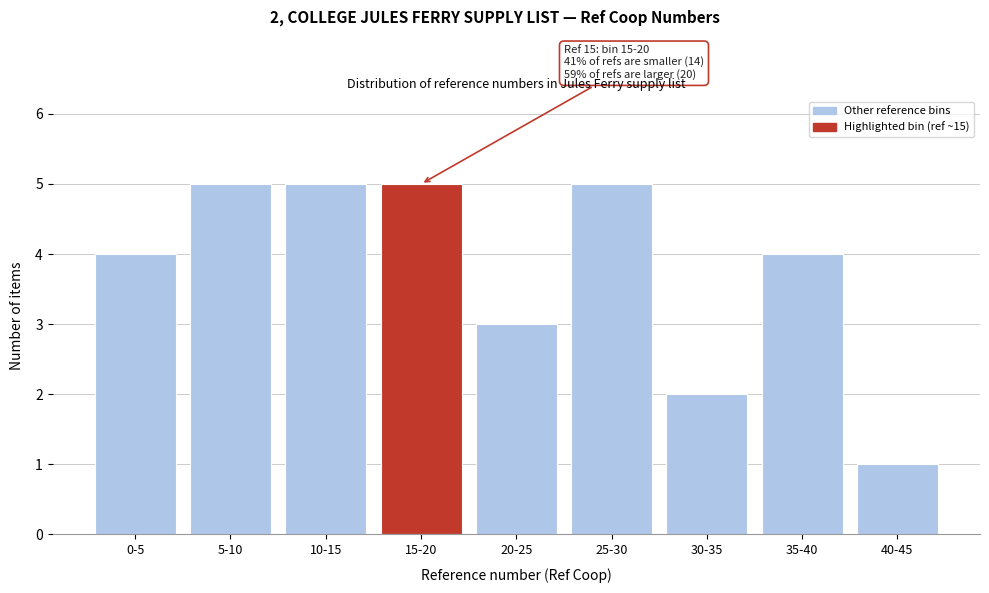

Reading right to left, transcribe all the data shown in this chart.

1	4	2	5	3	5	5	5	4